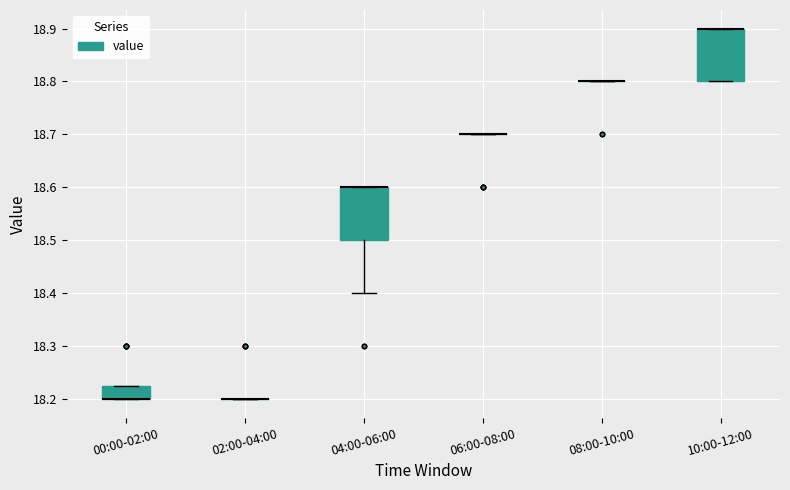

Reading left to right, read every box against the y-axis: the position of its median line, the range the box covers, and the ends of its whiskers. The values are not printed on the chart, so give them approximately, as read against the axis.

00:00-02:00: median 18.20 (drawn on the box's lower edge), box 18.20 to 18.23, whiskers 18.20 to 18.23
02:00-04:00: box collapsed to a line at 18.20, whiskers 18.20 to 18.20
04:00-06:00: median 18.60 (drawn on the box's upper edge), box 18.50 to 18.60, whiskers 18.40 to 18.60
06:00-08:00: box collapsed to a line at 18.70, whiskers 18.70 to 18.70
08:00-10:00: box collapsed to a line at 18.80, whiskers 18.80 to 18.80
10:00-12:00: median 18.90 (drawn on the box's upper edge), box 18.80 to 18.90, whiskers 18.80 to 18.90